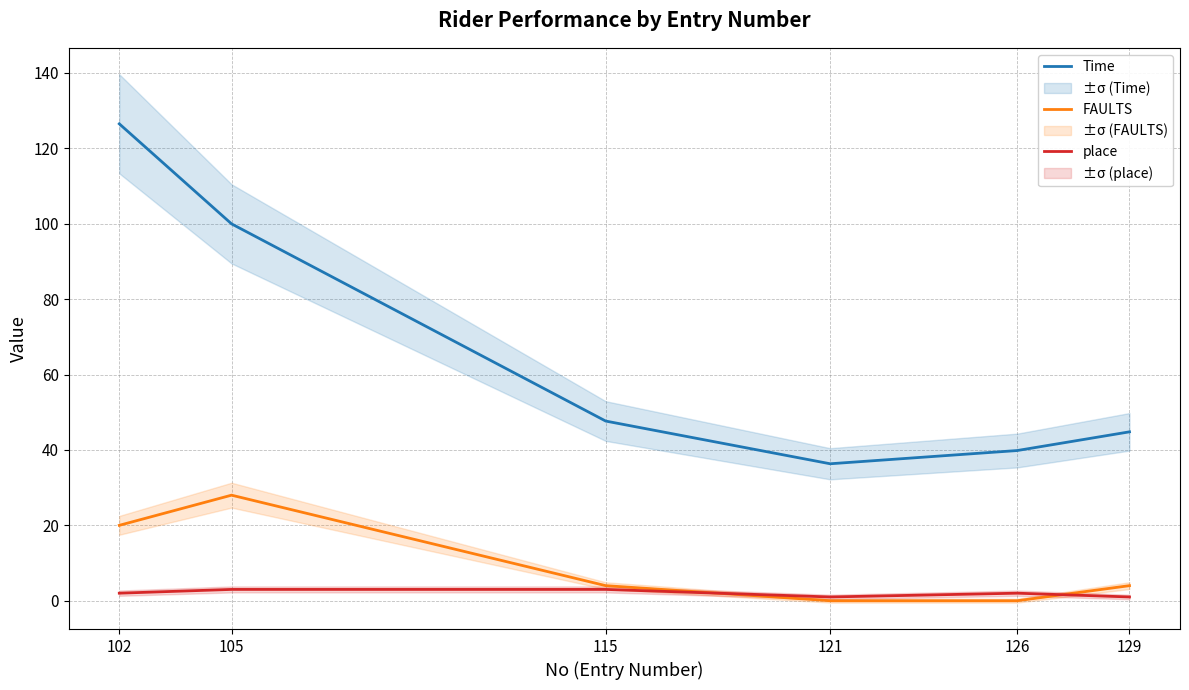

What is the sum of the Time values at 102 and 126?

166.3